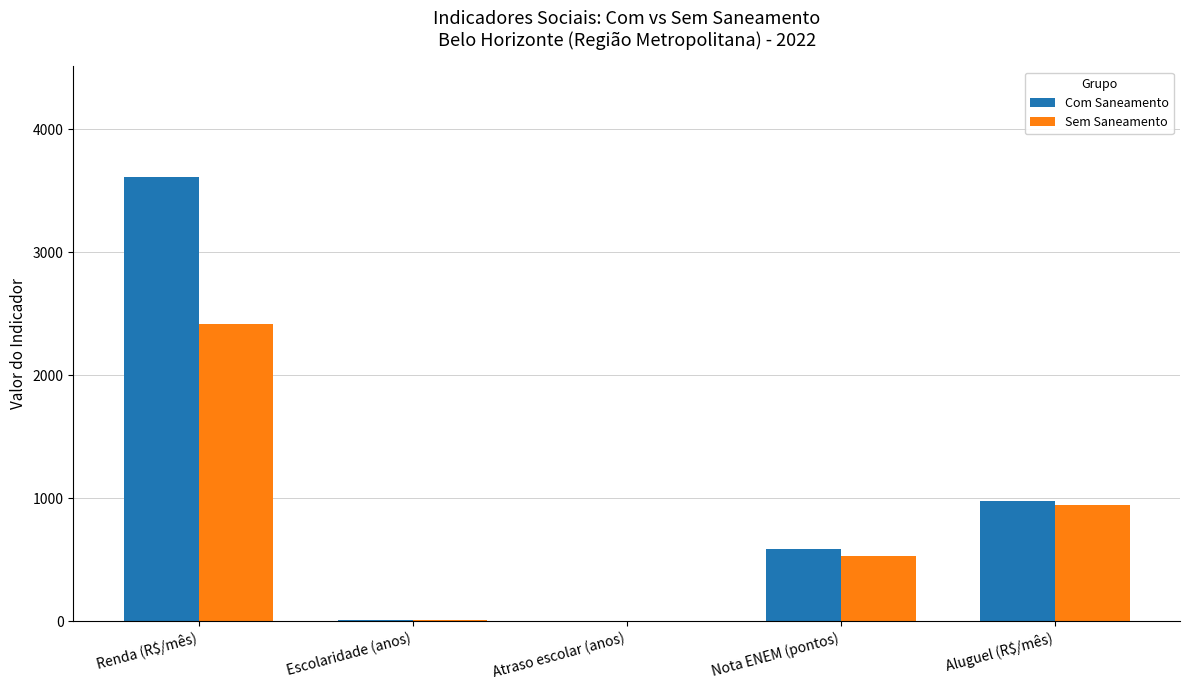

What is the sum of the Com Saneamento values at Renda (R$/mês) and Nota ENEM (pontos)?

4192.9